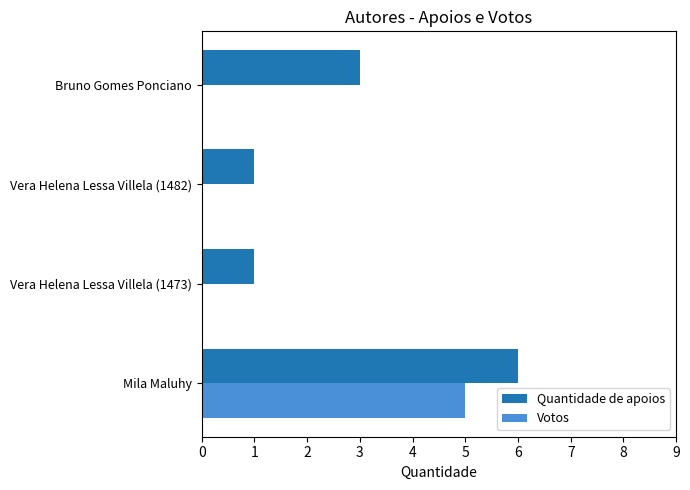

True or false: Quantidade de apoios has a value of 0 at Vera Helena Lessa Villela (1473).

False